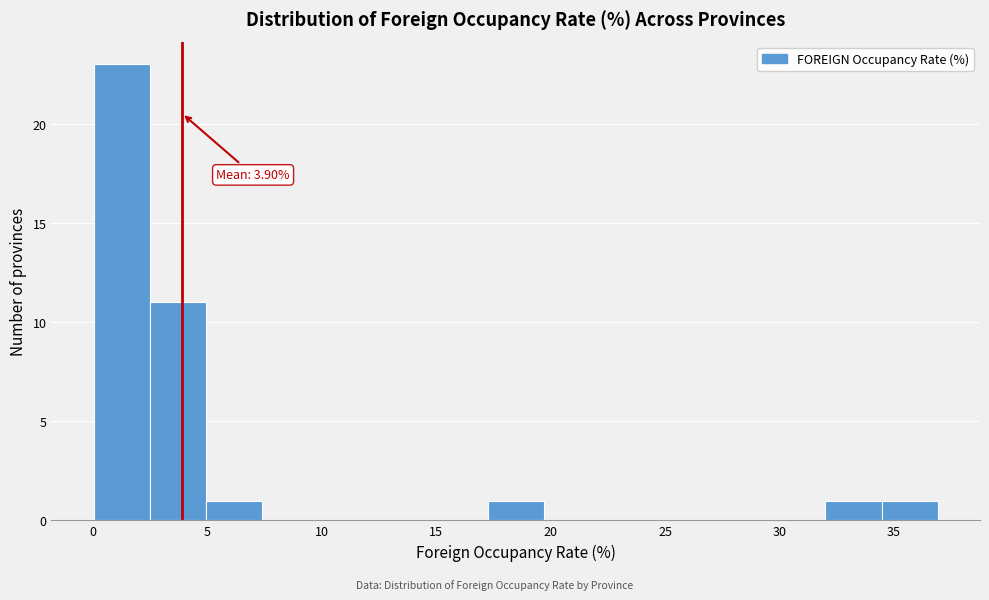

Over which range of the x-axis is the bar tallest?

0.0 to 2.5